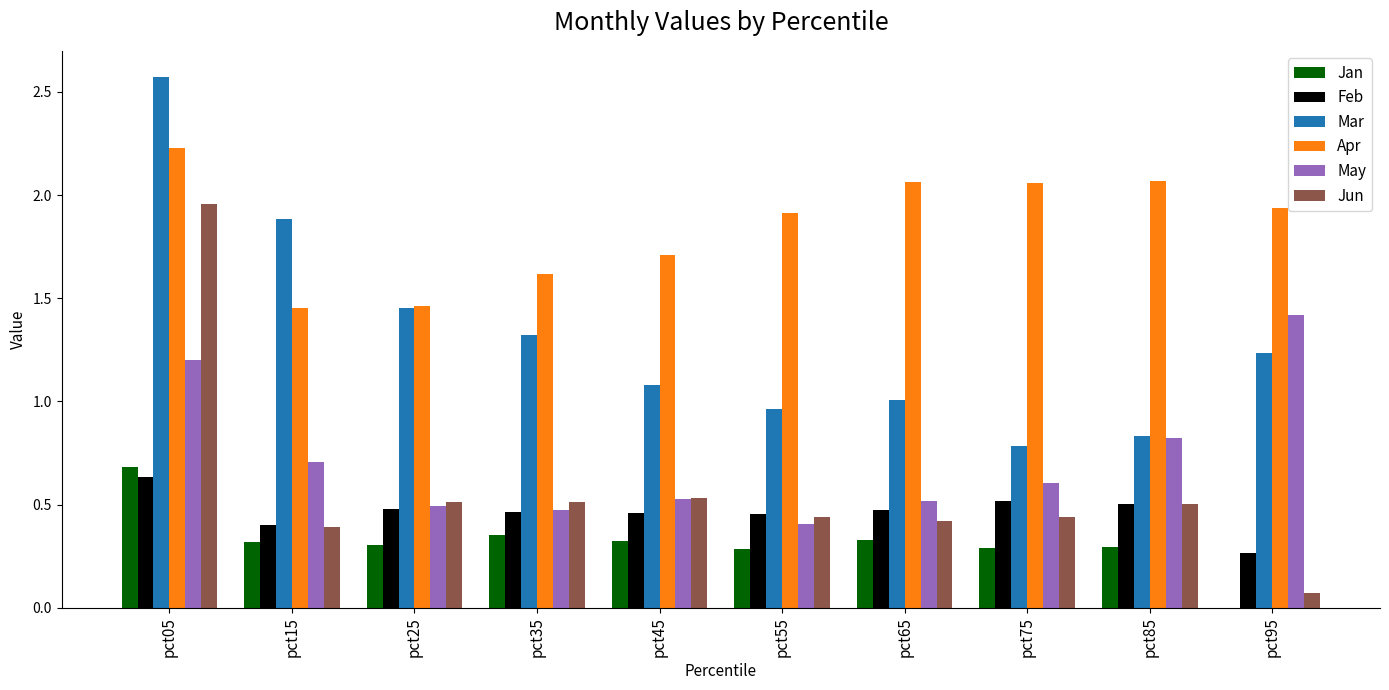

Which series has the largest total across all categories?

Apr